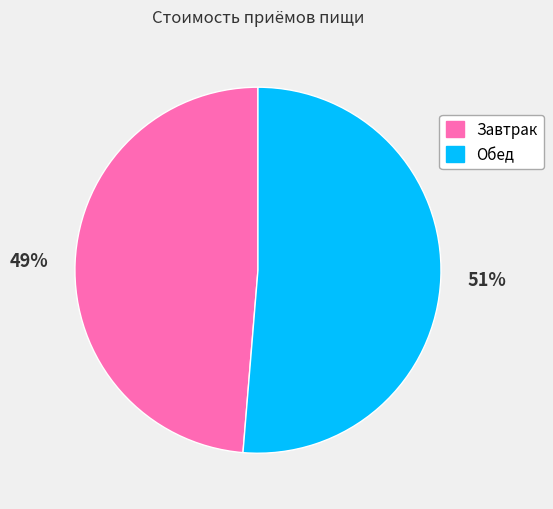

To the nearest percent, what is the combined percentage of Завтрак and Обед?

100%